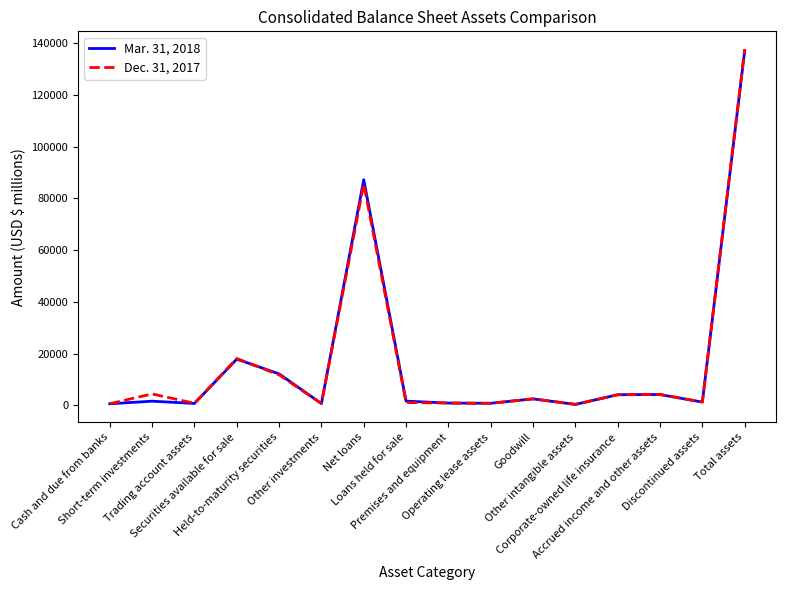

Which series has the largest range (max minus min)?

Dec. 31, 2017